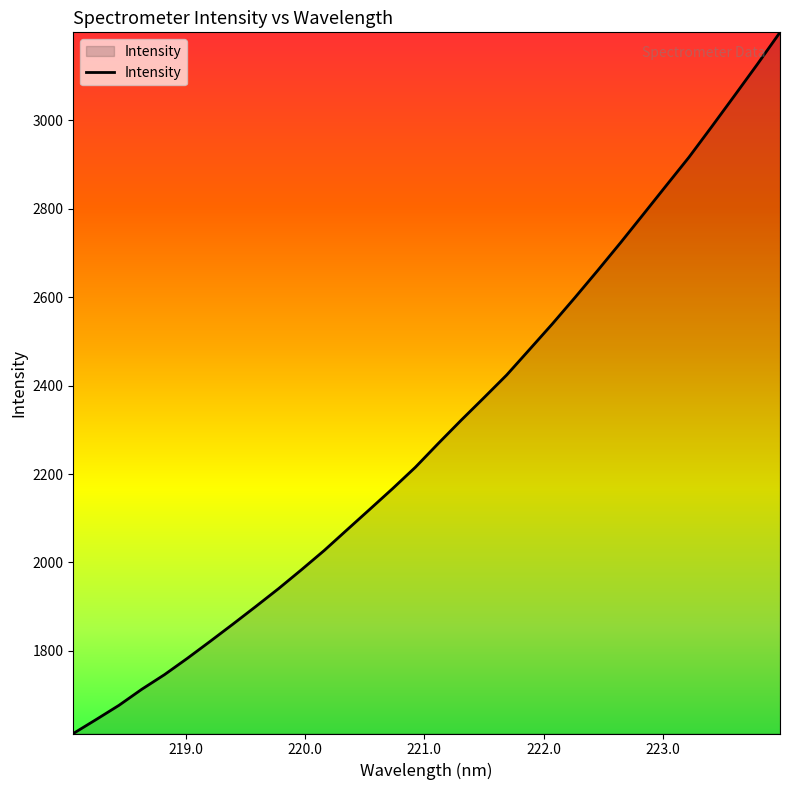

What is the difference between the maximum and minimum values?

1585.9